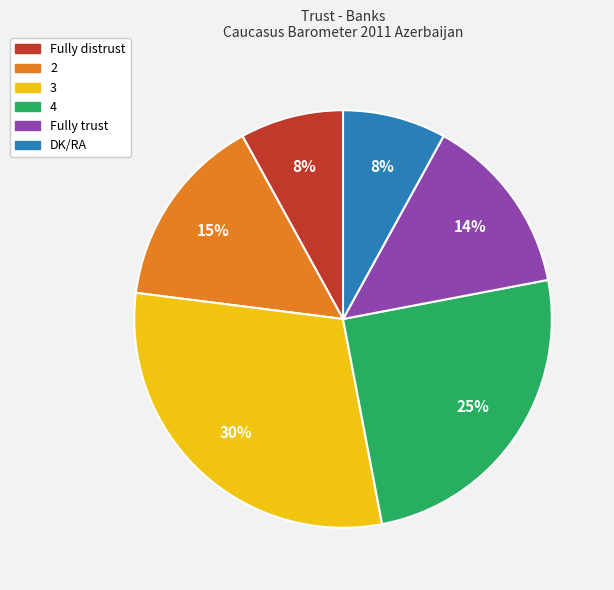

Which category has the biggest portion of the pie?

3